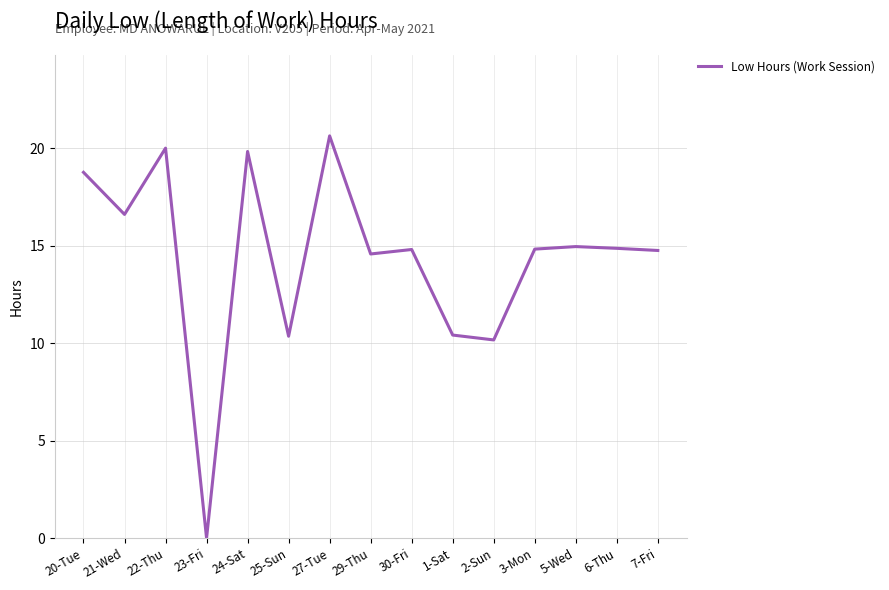

The chart shows a value of 5.9 at 2-Sun. True or false?

False